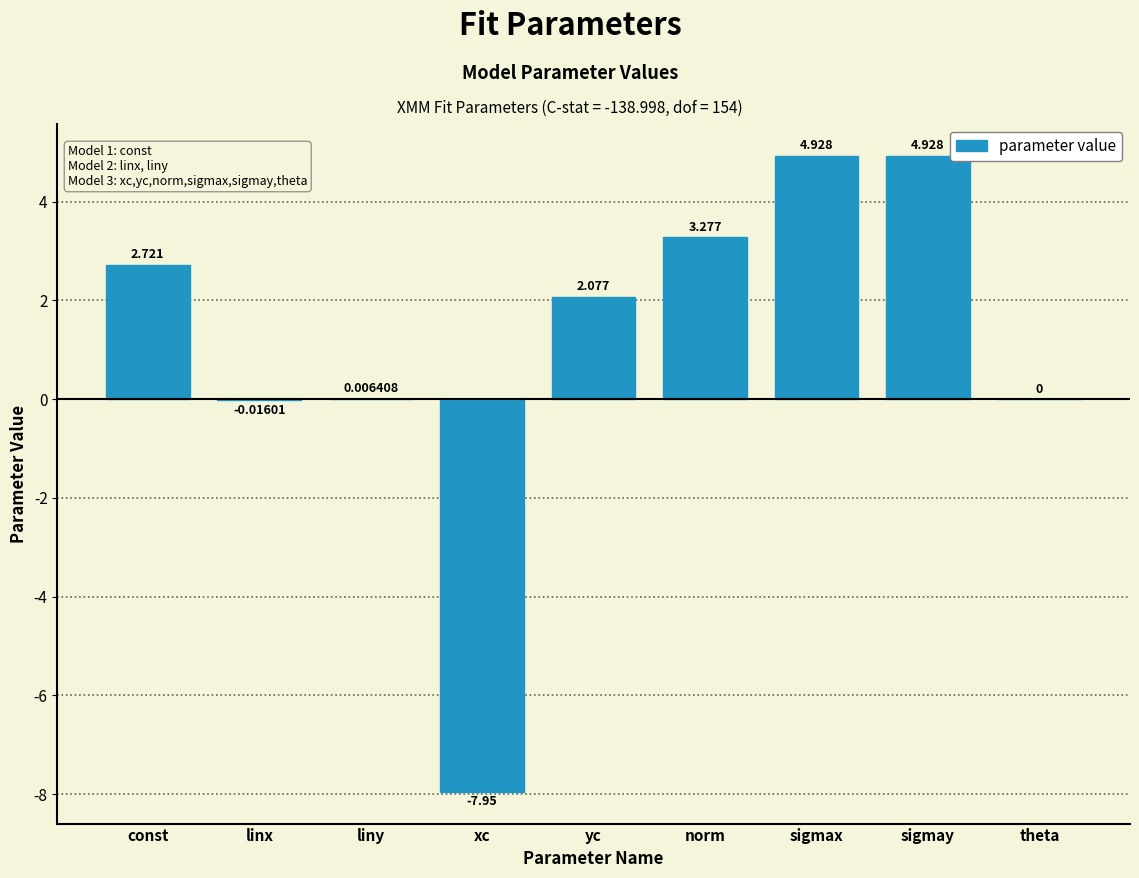

Where is the data nearest to the value -1?

linx